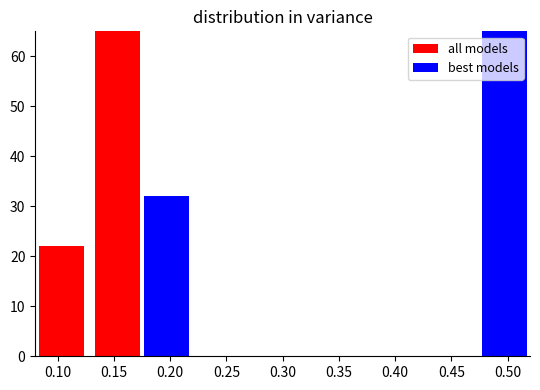

Which series has the largest total across all categories?

best models